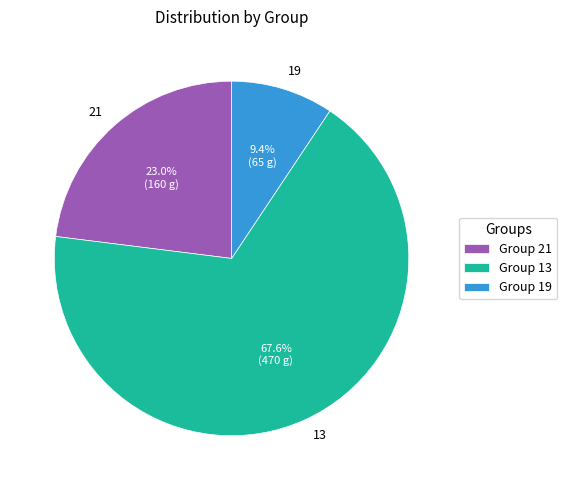

To the nearest percent, what is the difference between the 13 and 21 slice percentages?

45%